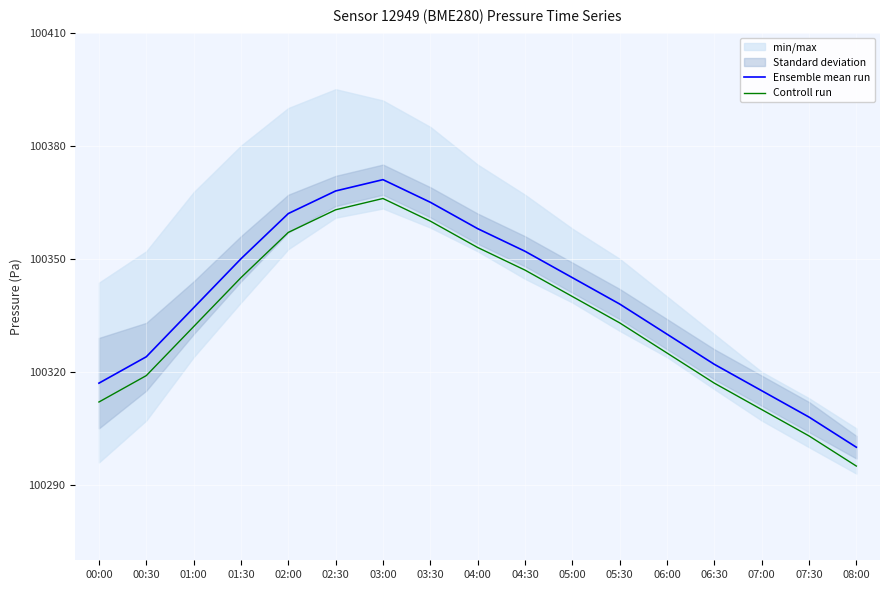

The value of Ensemble mean run at 06:00 is 100330. True or false?

True